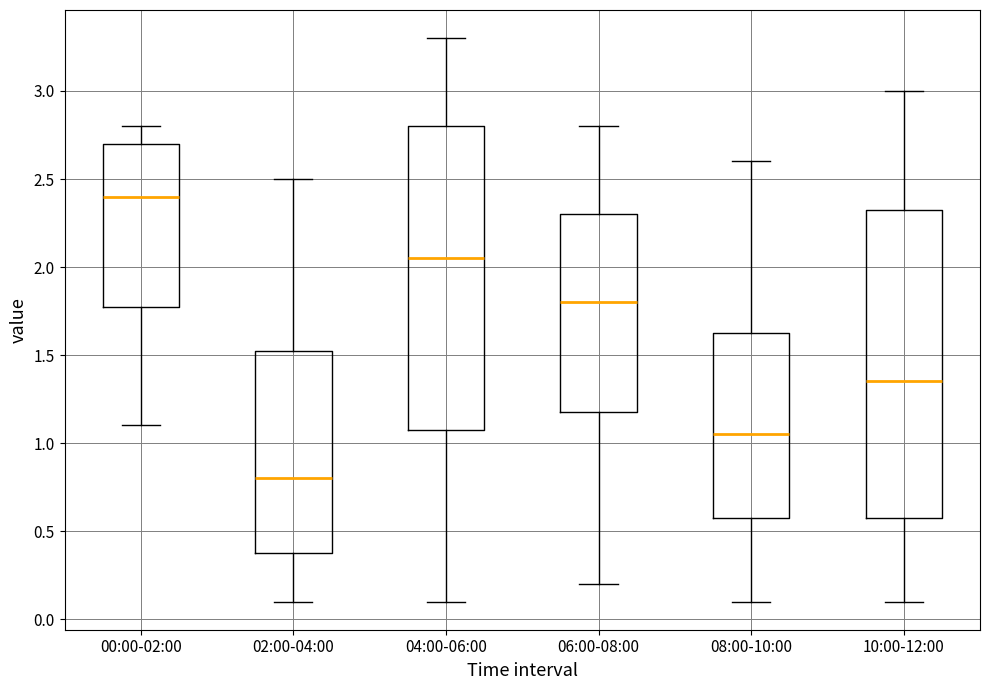

Reading left to right, read every box against the y-axis: the position of its median line, the range the box covers, and the ends of its whiskers. The values are not printed on the chart, so give them approximately, as read against the axis.

00:00-02:00: median 2.40, box 1.80 to 2.70, whiskers 1.10 to 2.80
02:00-04:00: median 0.80, box 0.40 to 1.55, whiskers 0.10 to 2.50
04:00-06:00: median 2.05, box 1.10 to 2.80, whiskers 0.10 to 3.30
06:00-08:00: median 1.80, box 1.20 to 2.30, whiskers 0.20 to 2.80
08:00-10:00: median 1.05, box 0.60 to 1.65, whiskers 0.10 to 2.60
10:00-12:00: median 1.35, box 0.60 to 2.35, whiskers 0.10 to 3.00